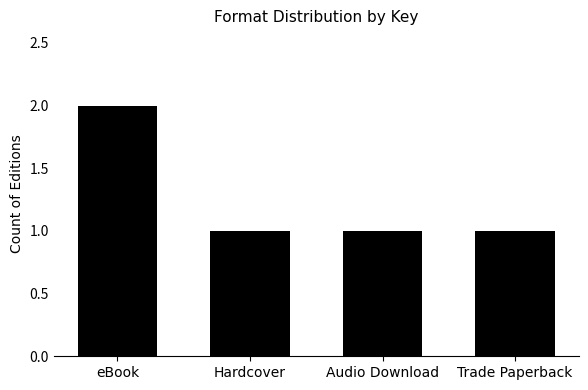

True or false: the data shows 2 at Audio Download.

False